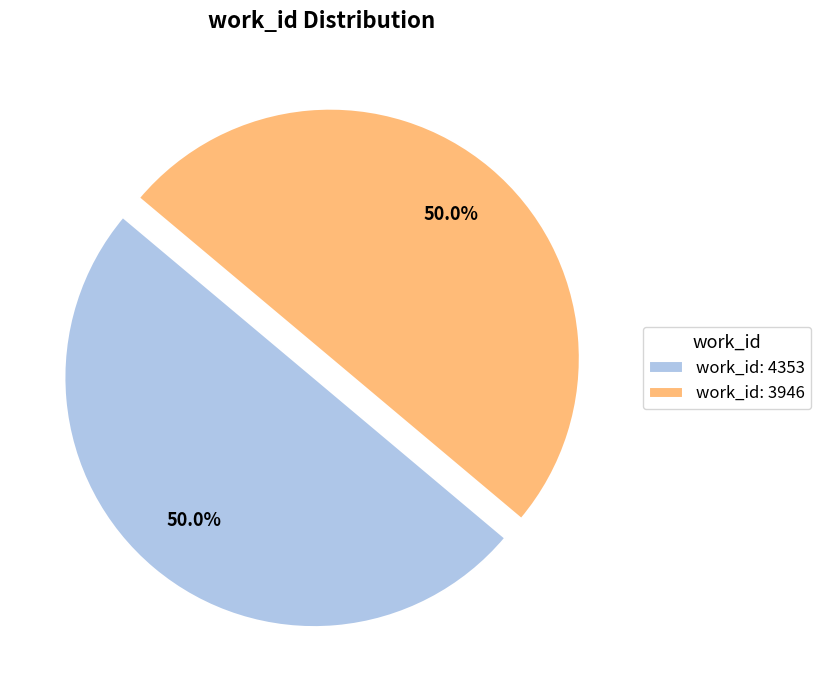

Count the number of slices in the pie.

2